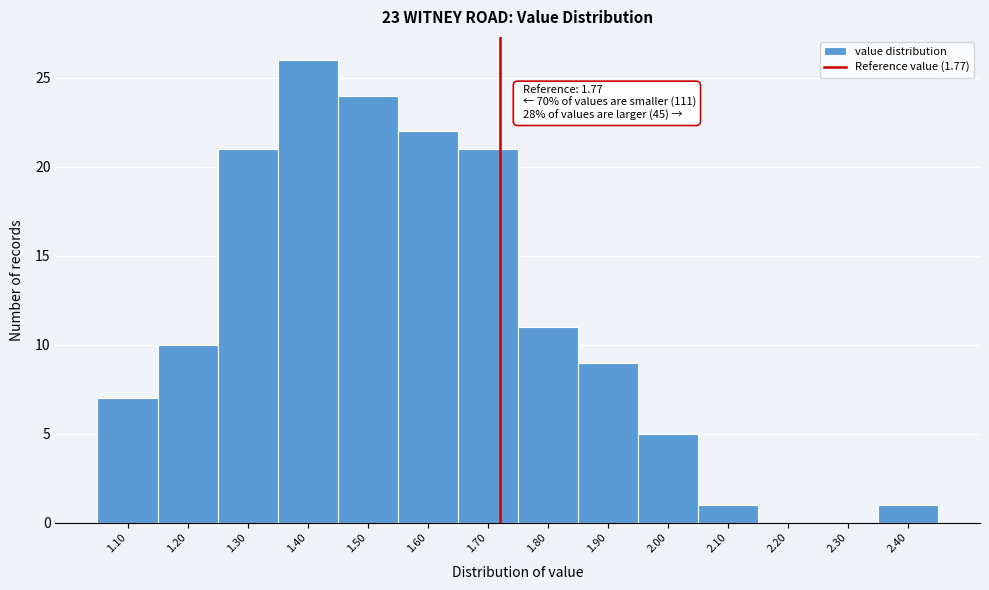

Reading left to right, what are all the values shown in this chart?

1.10=7	1.20=10	1.30=21	1.40=26	1.50=24	1.60=22	1.70=21	1.80=11	1.90=9	2.00=5	2.10=1	2.20=0	2.30=0	2.40=1